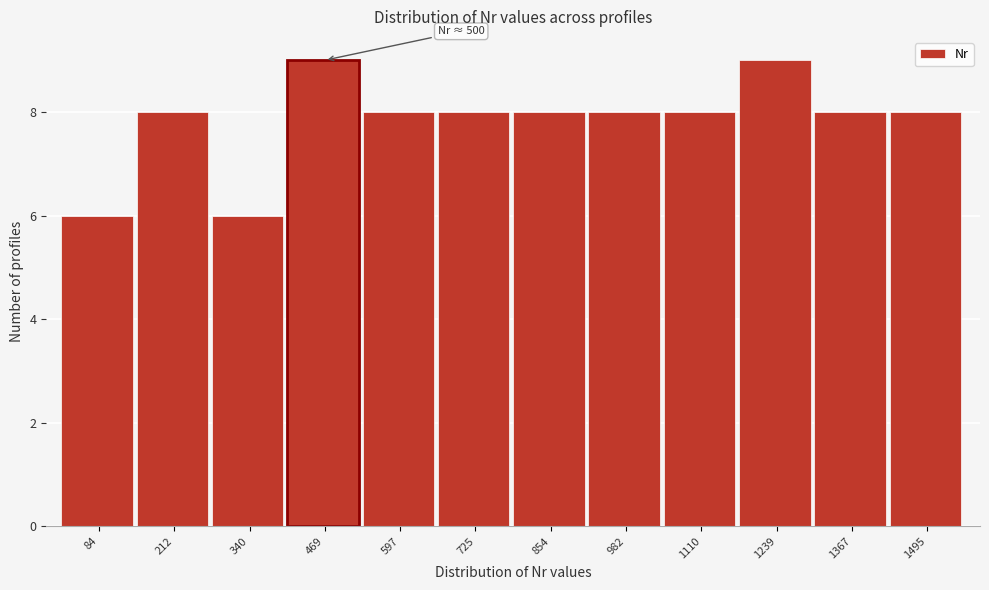

Reading left to right, extract all data points from this chart.

84=6	212=8	340=6	469=9	597=8	725=8	854=8	982=8	1110=8	1239=9	1367=8	1495=8